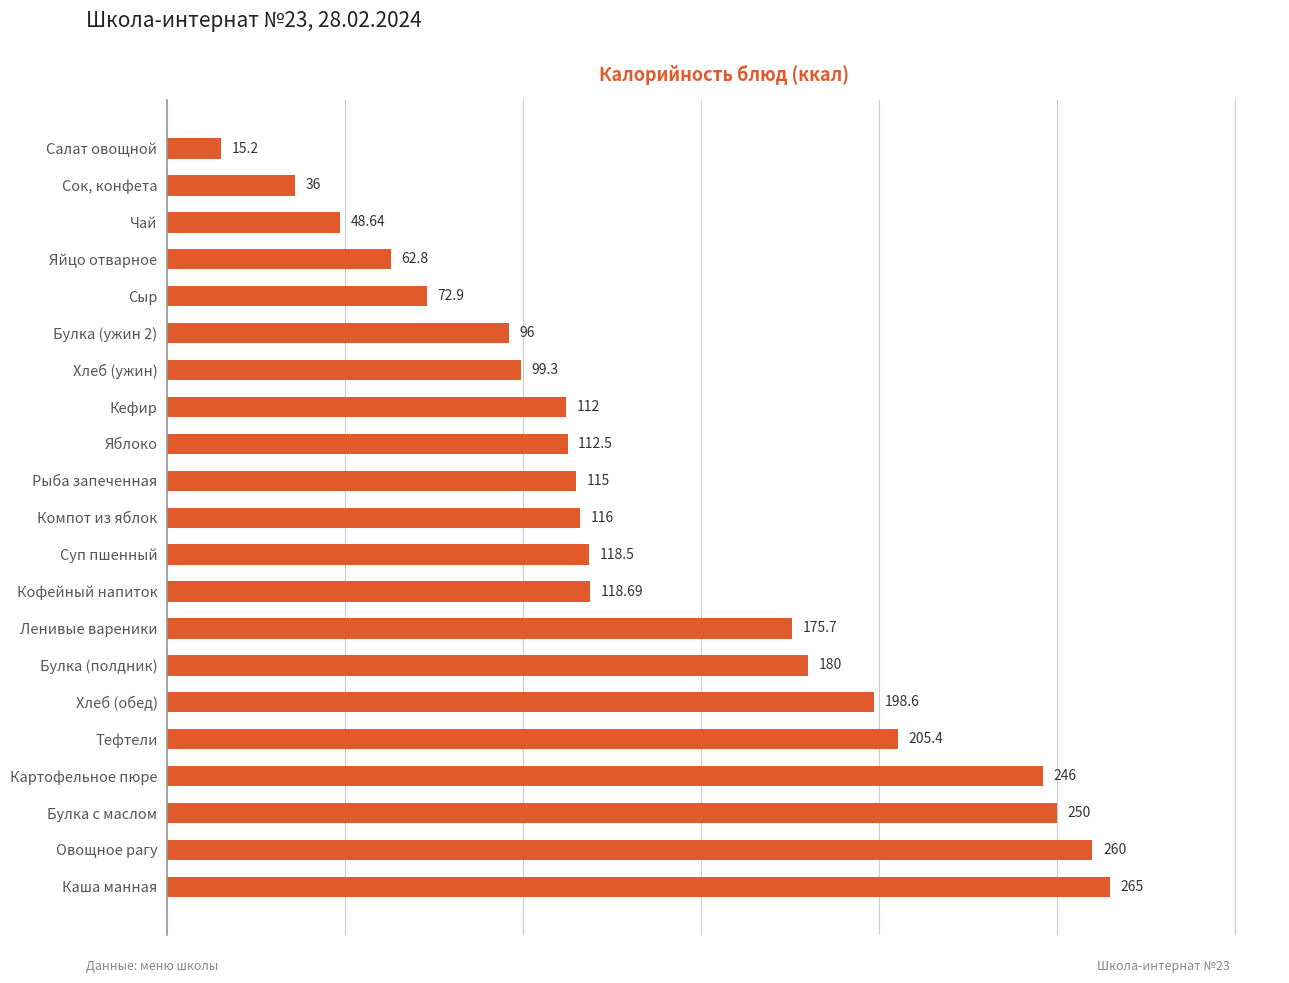

How many data points are less than 116?

10